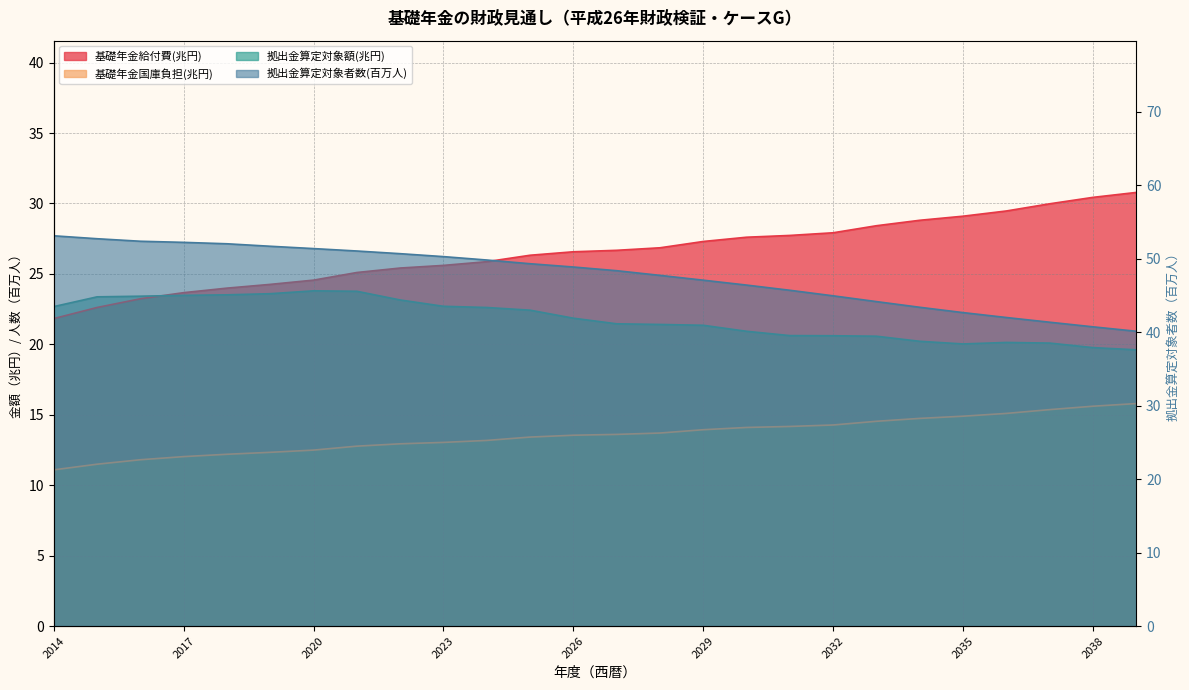

Between 2019 and 2022, which series saw the biggest shift?

基礎年金給付費(兆円)